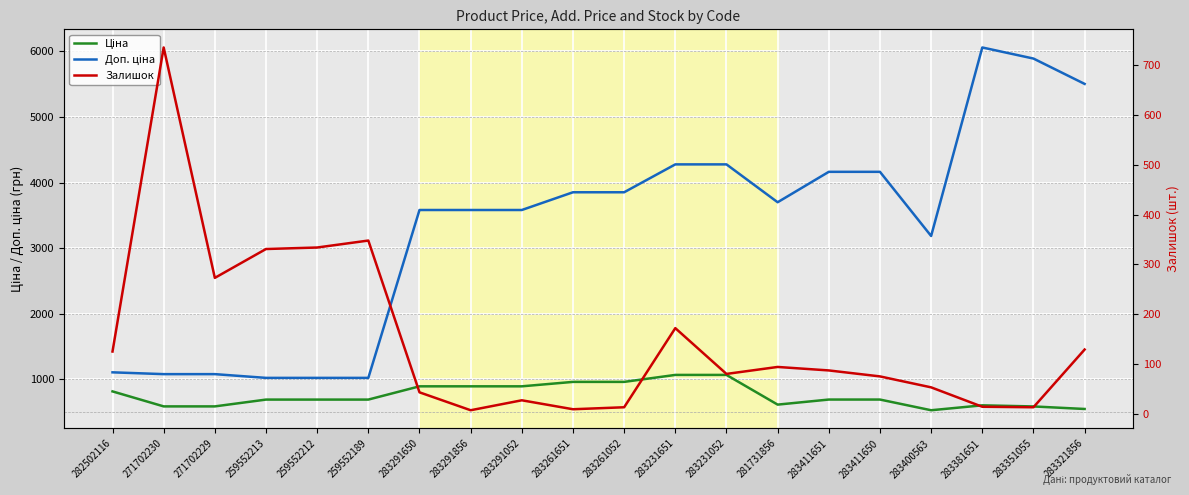

What is the difference between the maximum and minimum values in the Залишок series?

729.0